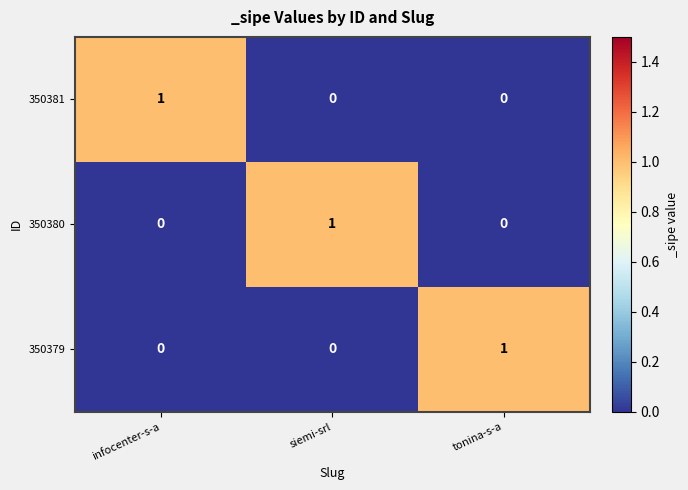

Count the 350381 values in the range 0 to 1.

3